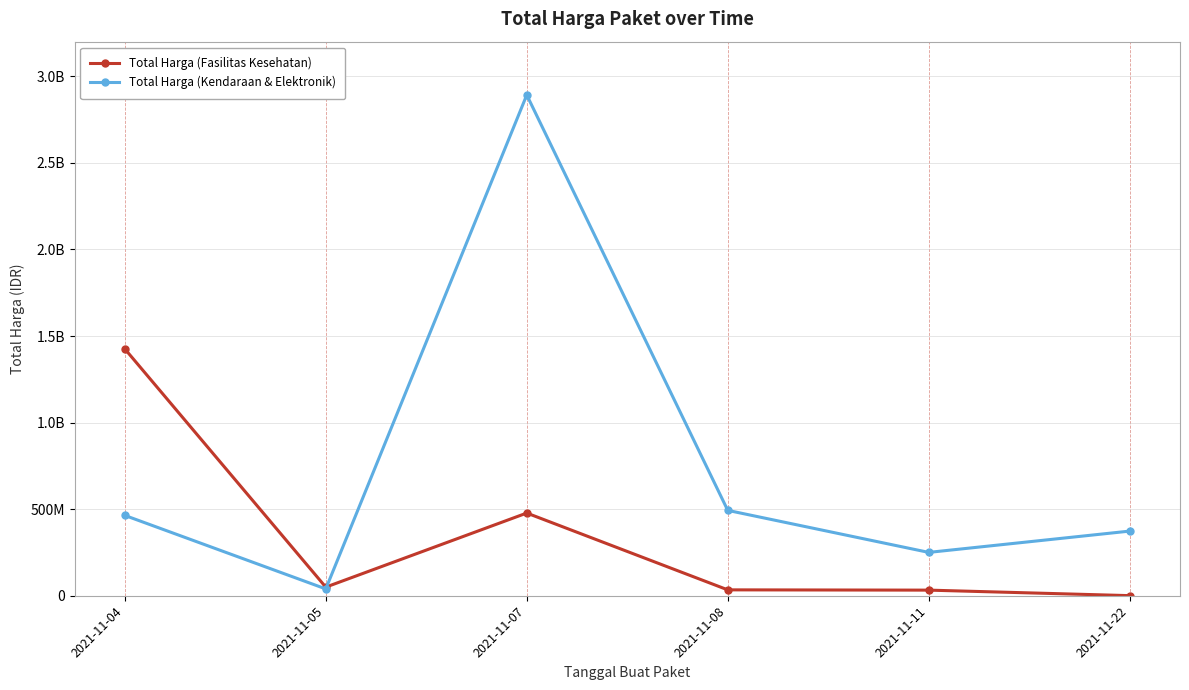

At 2021-11-05, list the series in order from smallest to largest.

Total Harga (Kendaraan & Elektronik), Total Harga (Fasilitas Kesehatan)